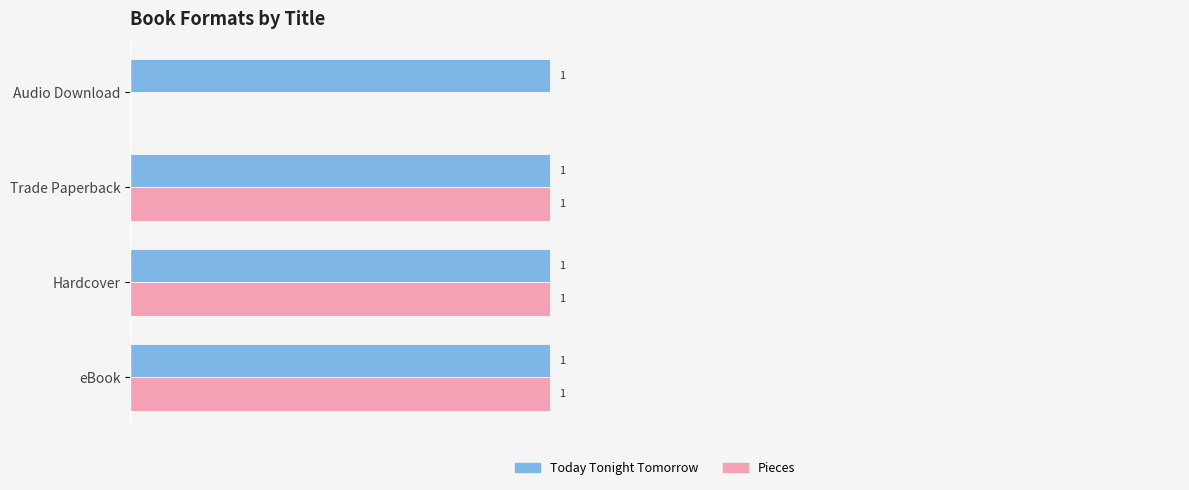

Which series has the largest total across all categories?

Today Tonight Tomorrow